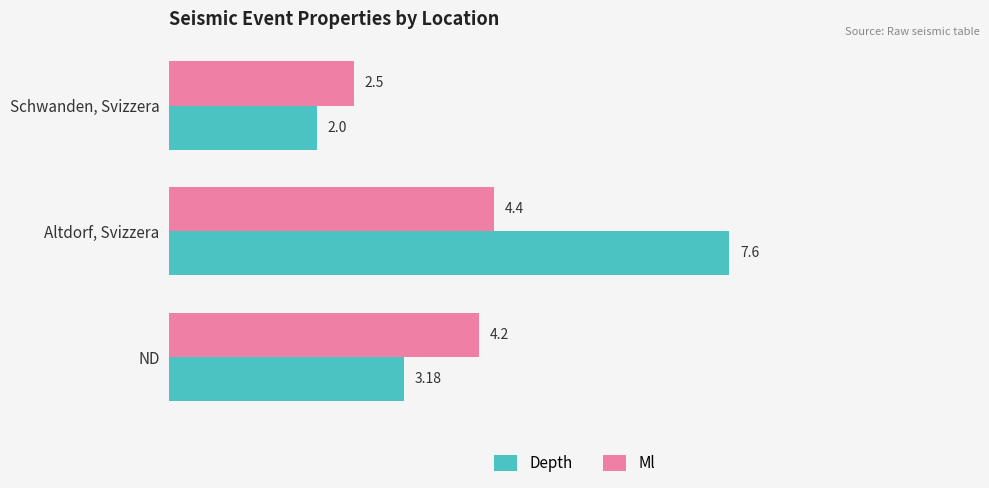

What is the total value across all series at Altdorf, Svizzera?

12.0